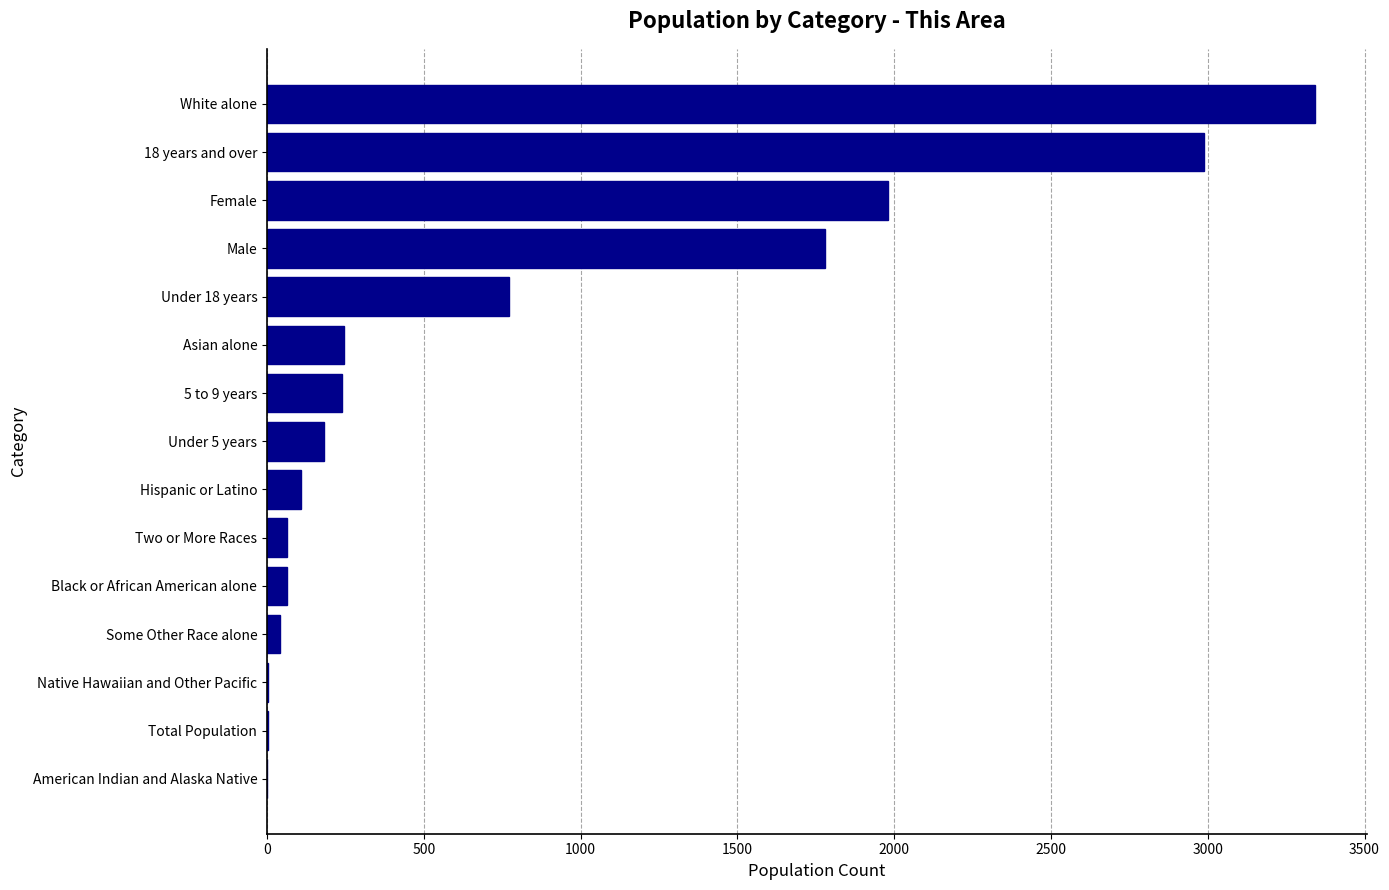

Does the chart contain stacked bars?

No